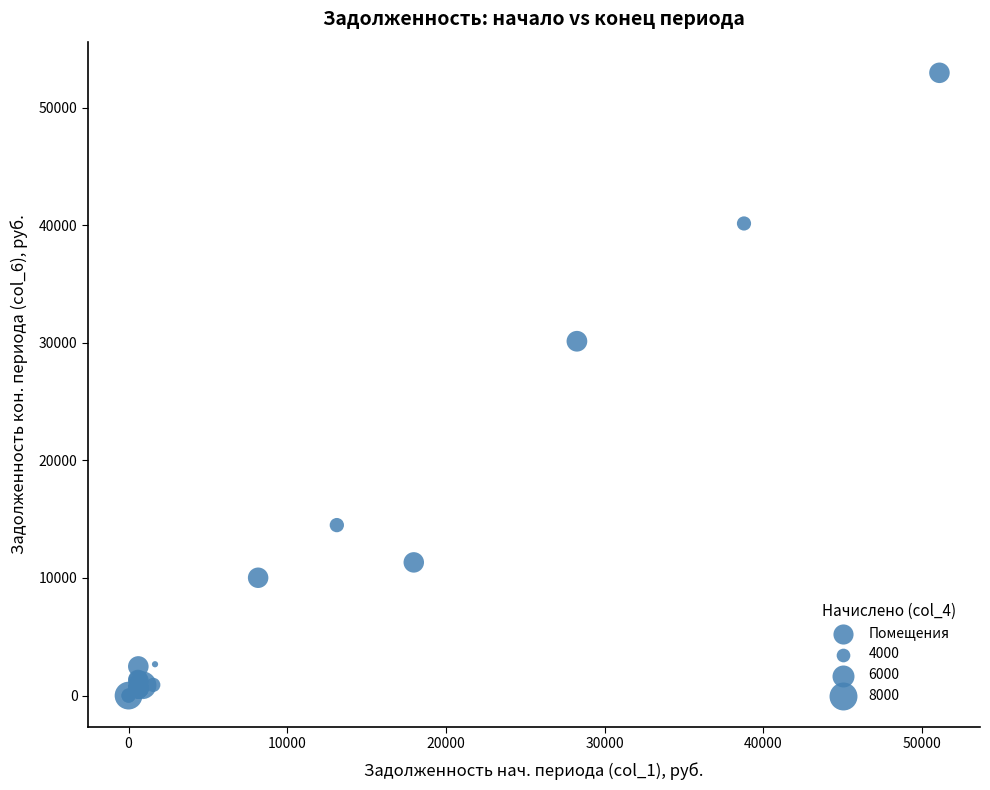

What Y value in the scatter plot is closest to 26475?

30126.9